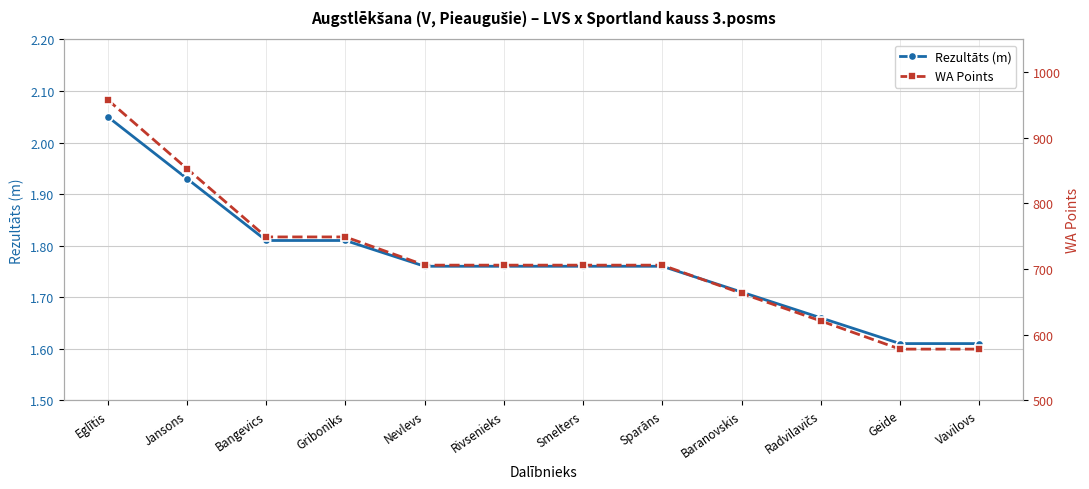

How many lines are shown in the chart?

2